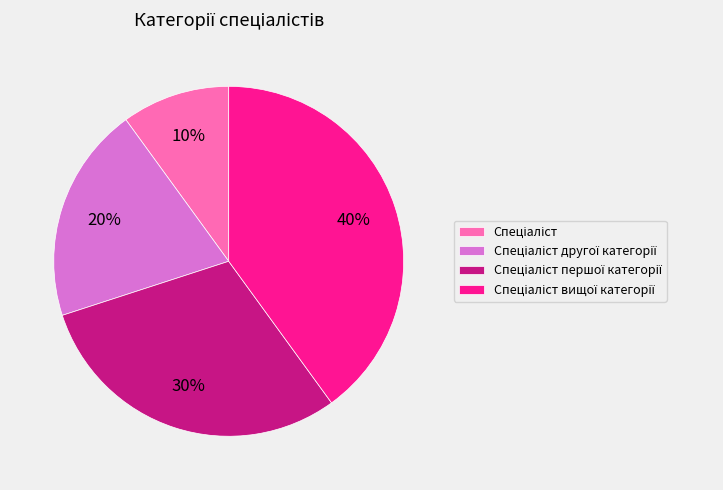

Is there a majority slice in this chart?

No